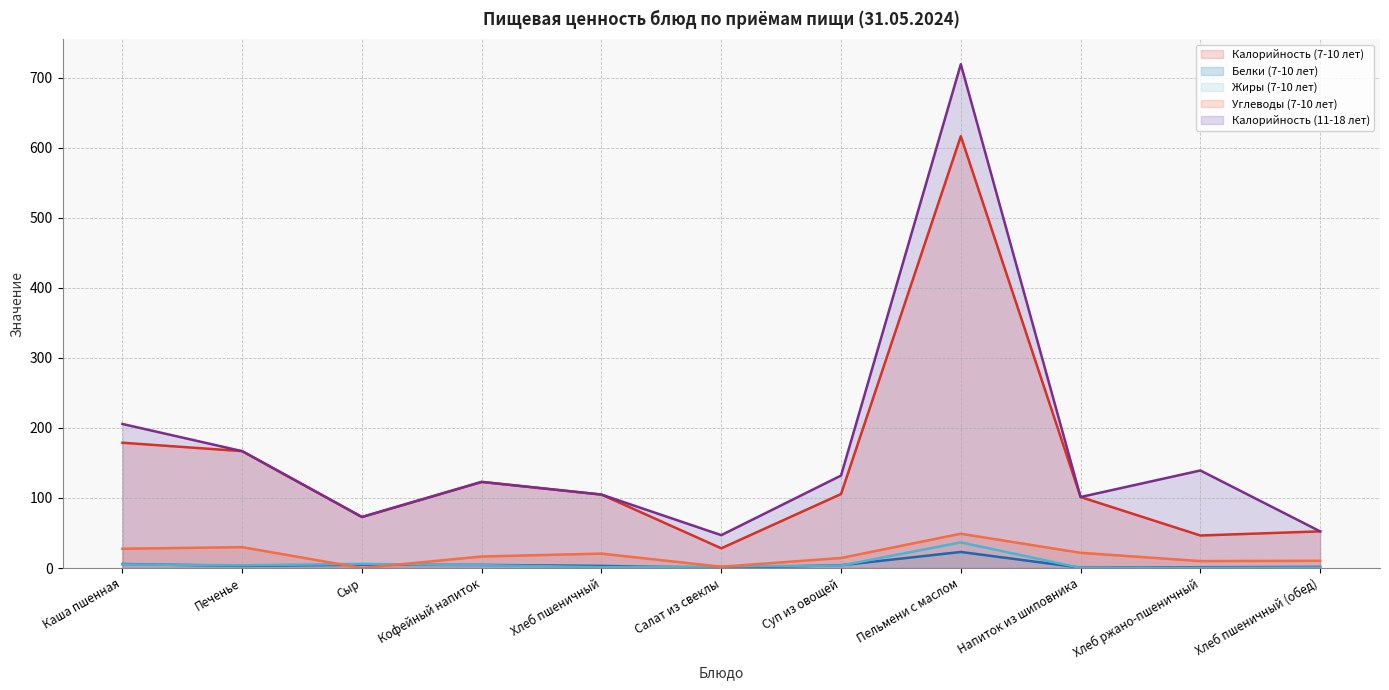

Is the value of Жиры (7-10 лет) at Каша пшенная greater than the value of Углеводы (7-10 лет) at Пельмени с маслом?

No